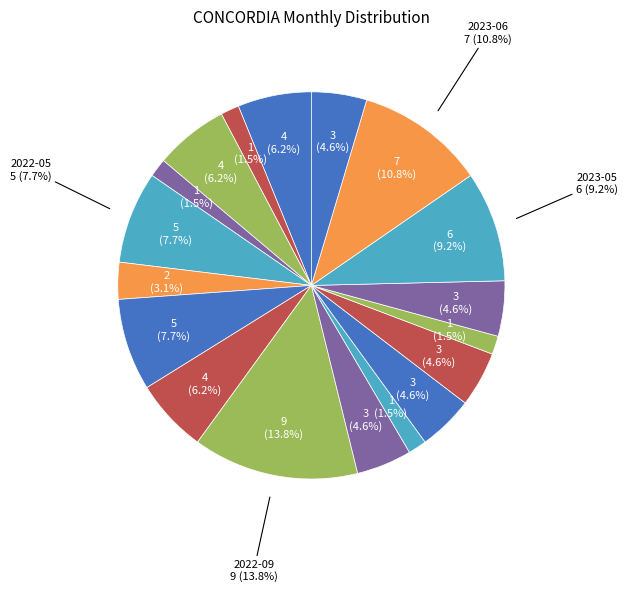

What is the smallest slice in the pie chart?

2022-12